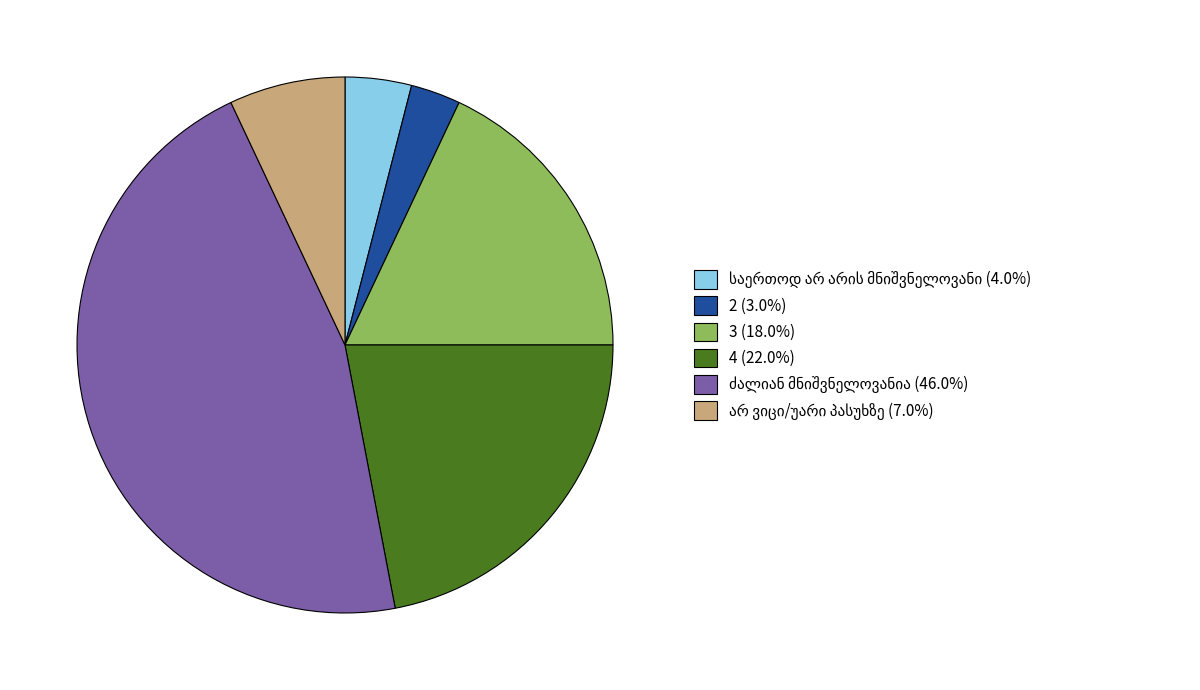

What is the ratio of the value at 3 (18.0%) to the value at 2 (3.0%)?

6.0